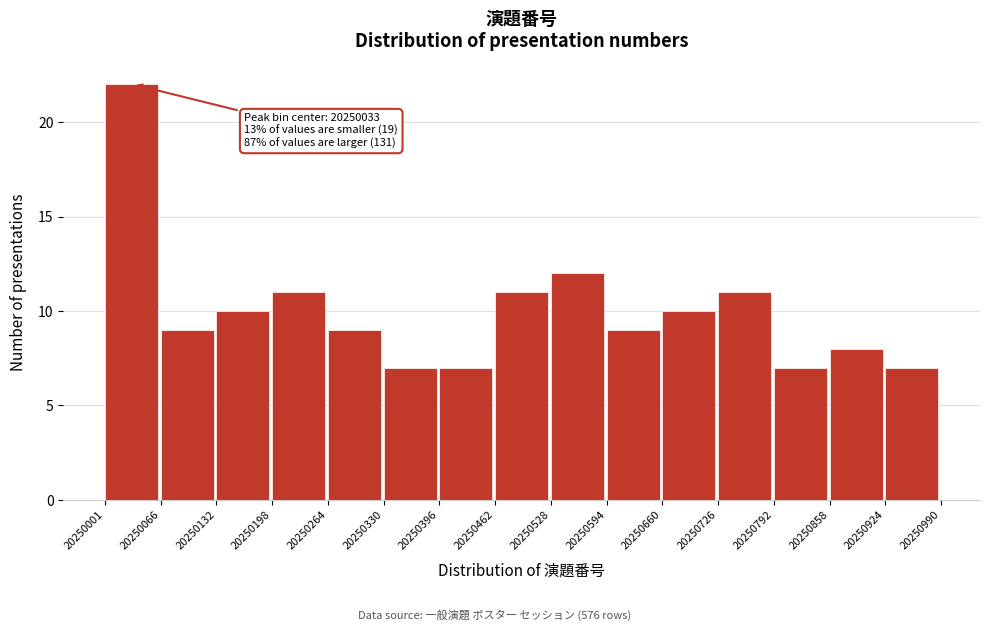

Which range on the x-axis has the tallest bar?

20250001 to 20250066